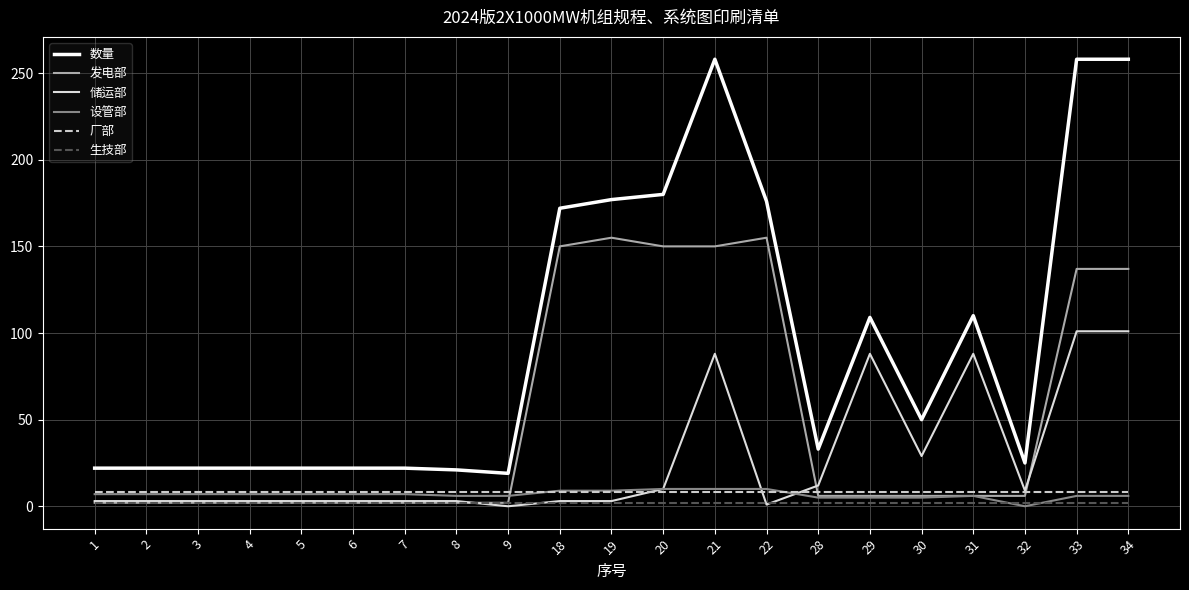

How many lines are shown in the chart?

6